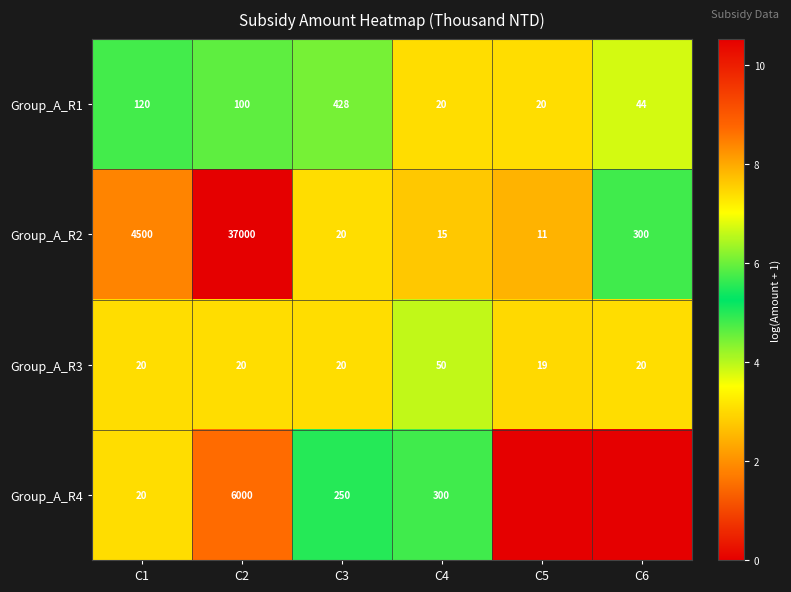

At which category is the sum across all series the highest?

C2